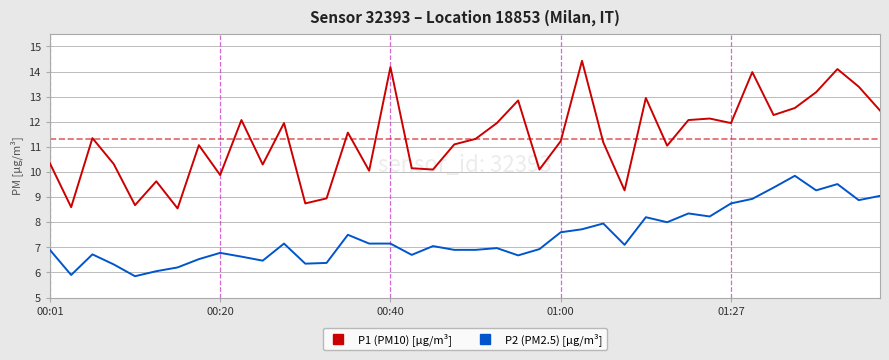

What is the maximum value shown in the chart?

14.4